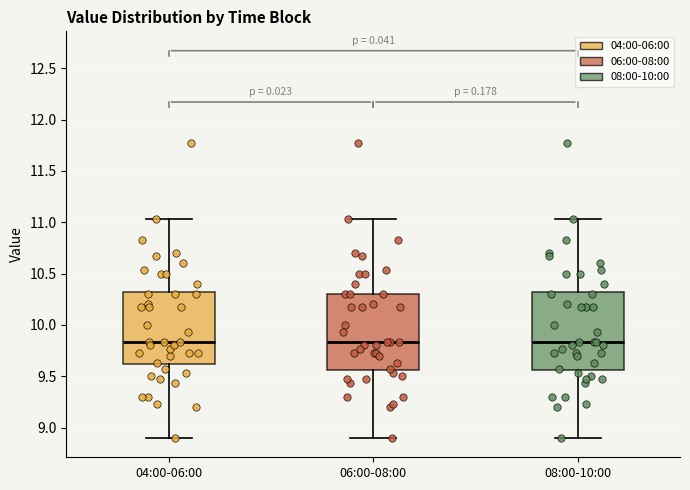

Reading left to right, transcribe this box plot: for each box, give where its median line is, the range the box spans, and where its two whiskers end, as read against the y-axis. The values are not printed on the chart, so give them approximately, as read against the axis.

04:00-06:00: median 9.85, box 9.60 to 10.35, whiskers 8.90 to 11.05
06:00-08:00: median 9.85, box 9.55 to 10.30, whiskers 8.90 to 11.05
08:00-10:00: median 9.85, box 9.55 to 10.35, whiskers 8.90 to 11.05